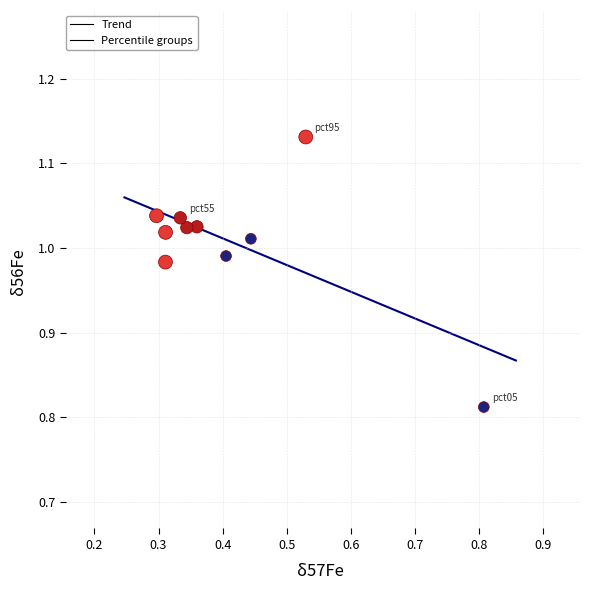

What is the average X value?

0.4